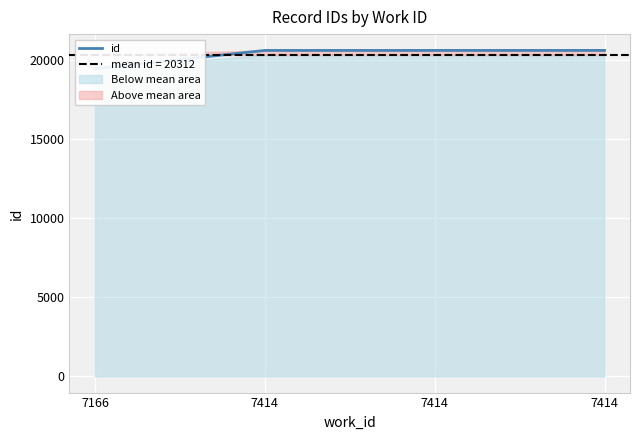

True or false: there are more than 1 points higher than both neighbors.

False